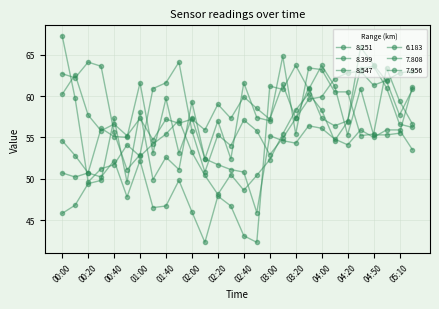

What is the difference between the maximum and second lowest values in the 7.956 series?

18.7